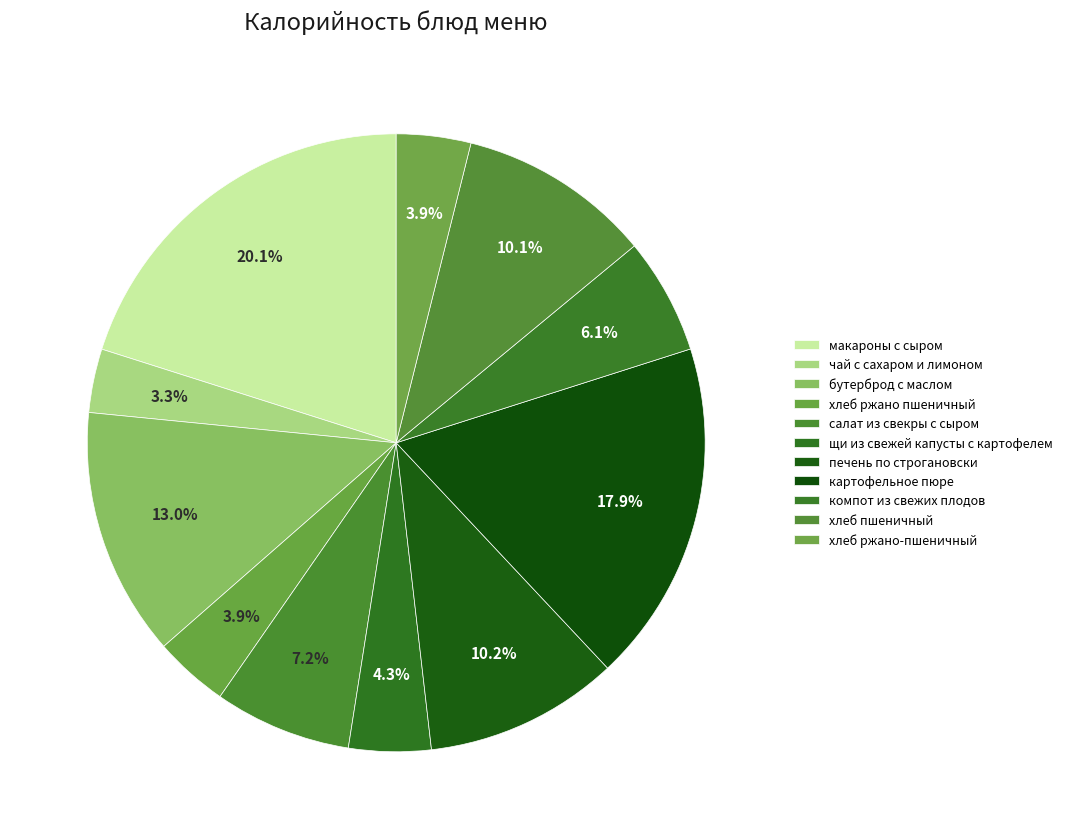

To the nearest percent, what is the difference between the largest and smallest slice percentages?

17%